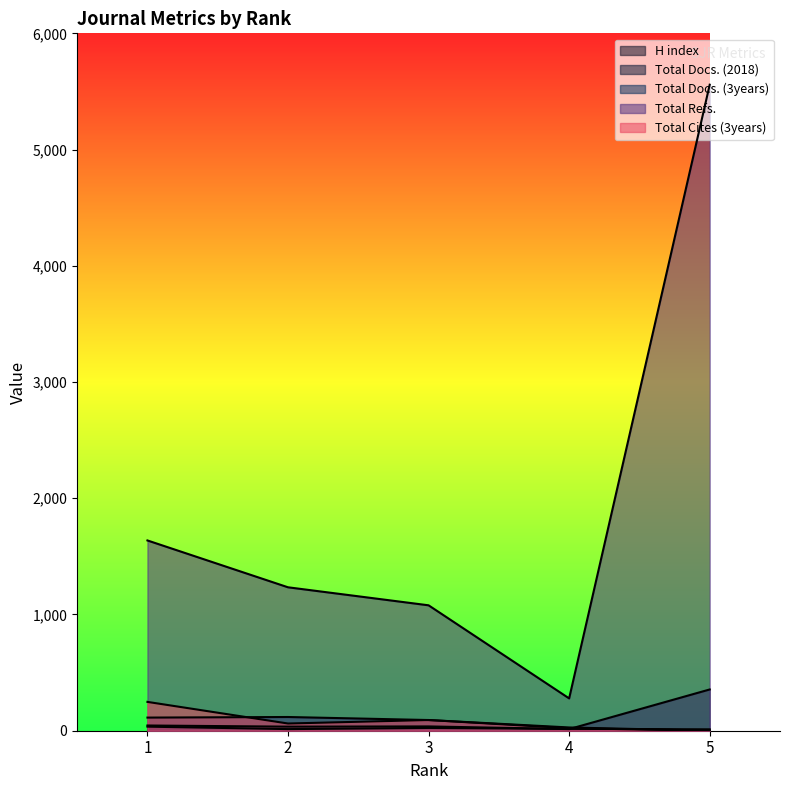

At which category does Total Docs. (2018) reach its first local valley?

2